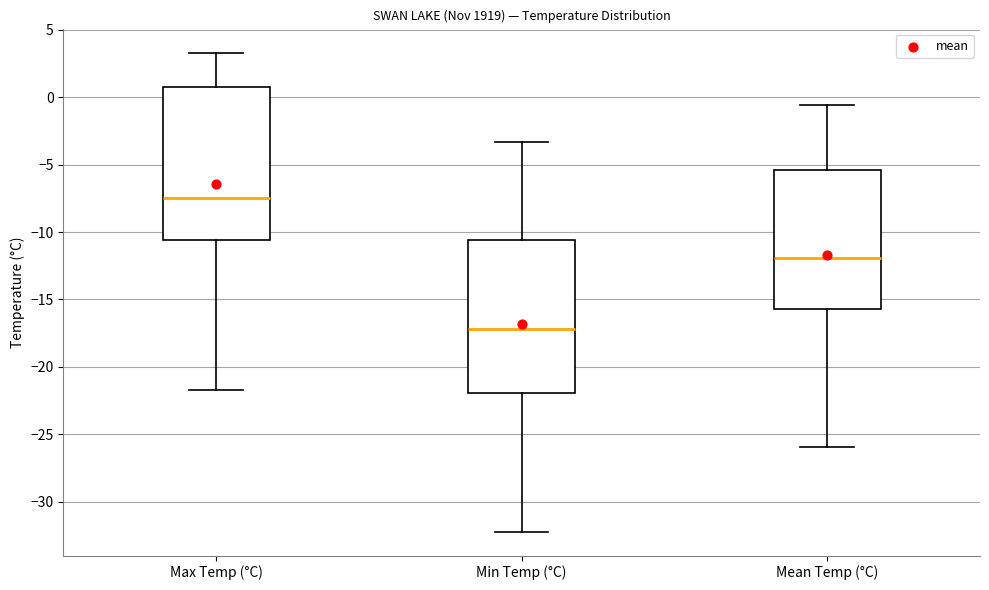

Where is the lower edge of the box for Mean Temp (°C) on the y-axis? The values are not printed on the chart, so give them approximately, as read against the axis.

-15.5